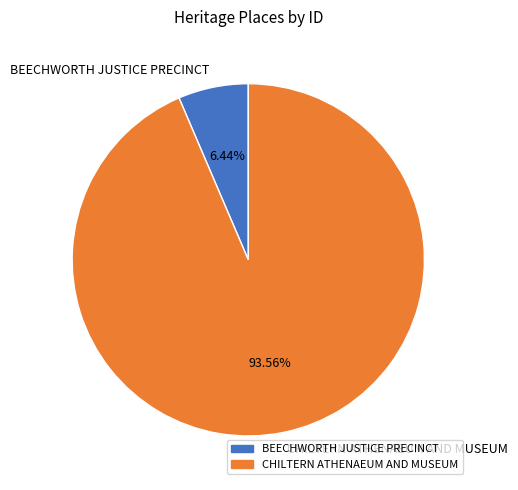

To the nearest percent, what is the average slice percentage?

50%